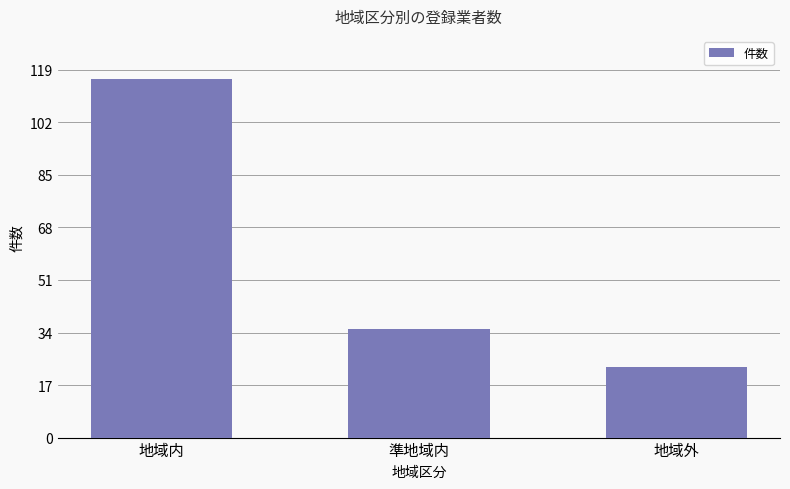

At which label does the data first exceed 35?

地域内